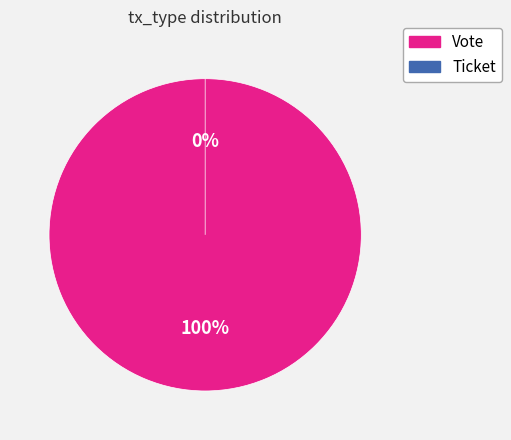

Rank the categories by value from highest to lowest.

Vote, Ticket